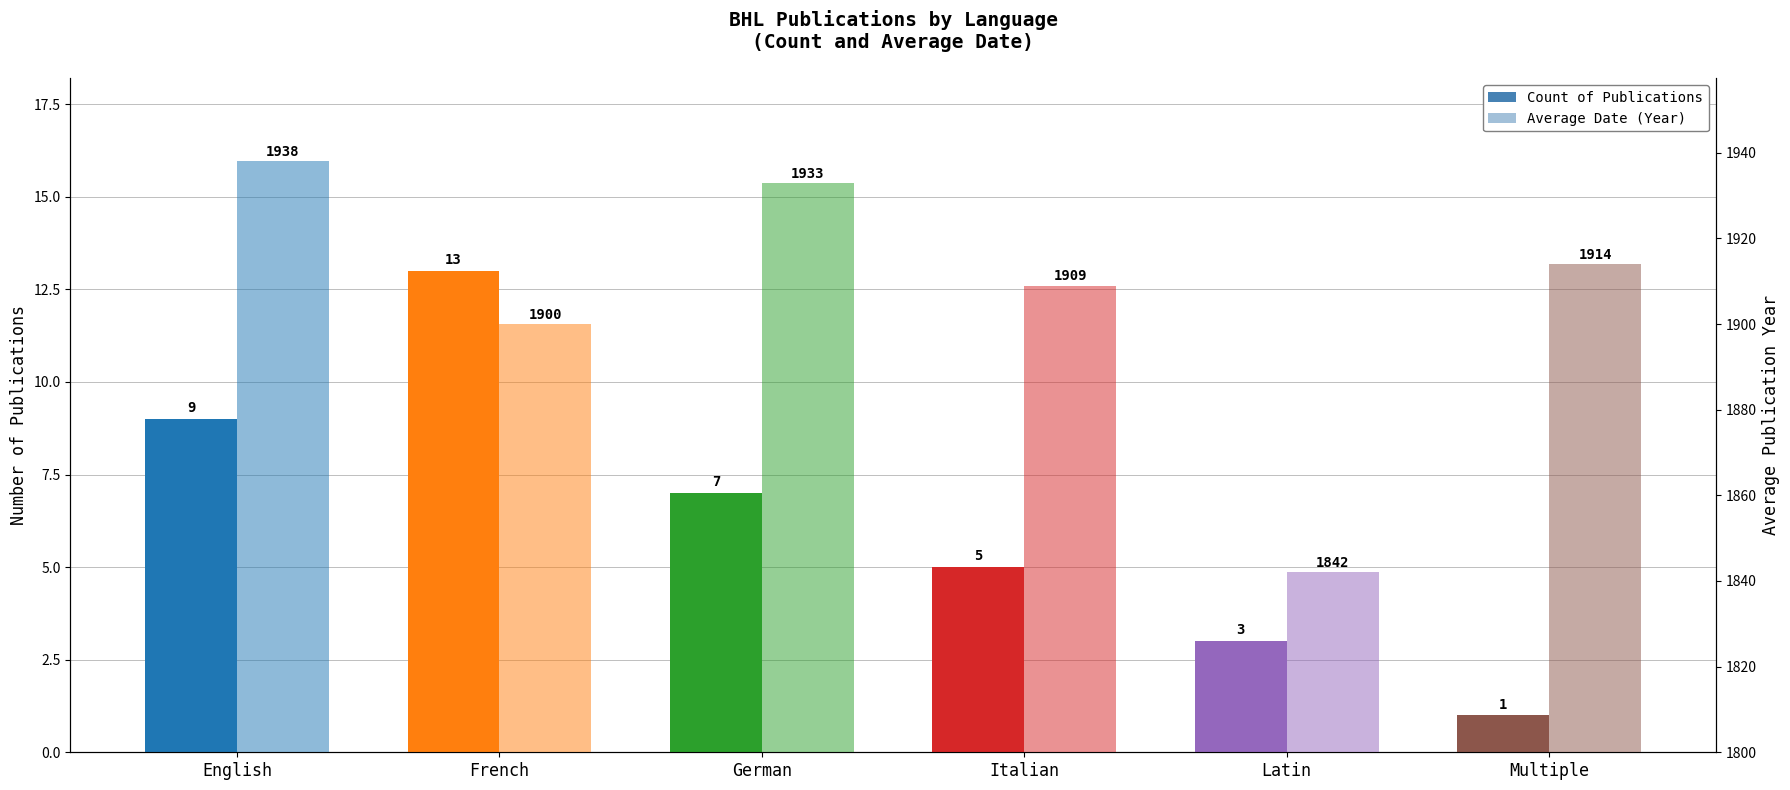

The Count of Publications series shows 11 at German. True or false?

False